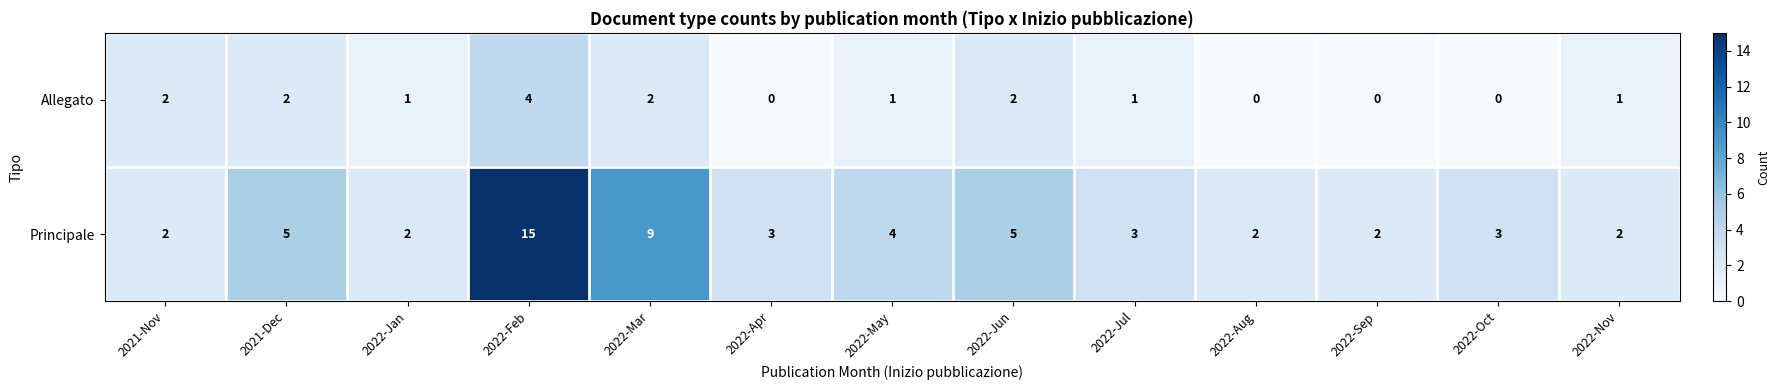

What is the sum of all Allegato values?

16